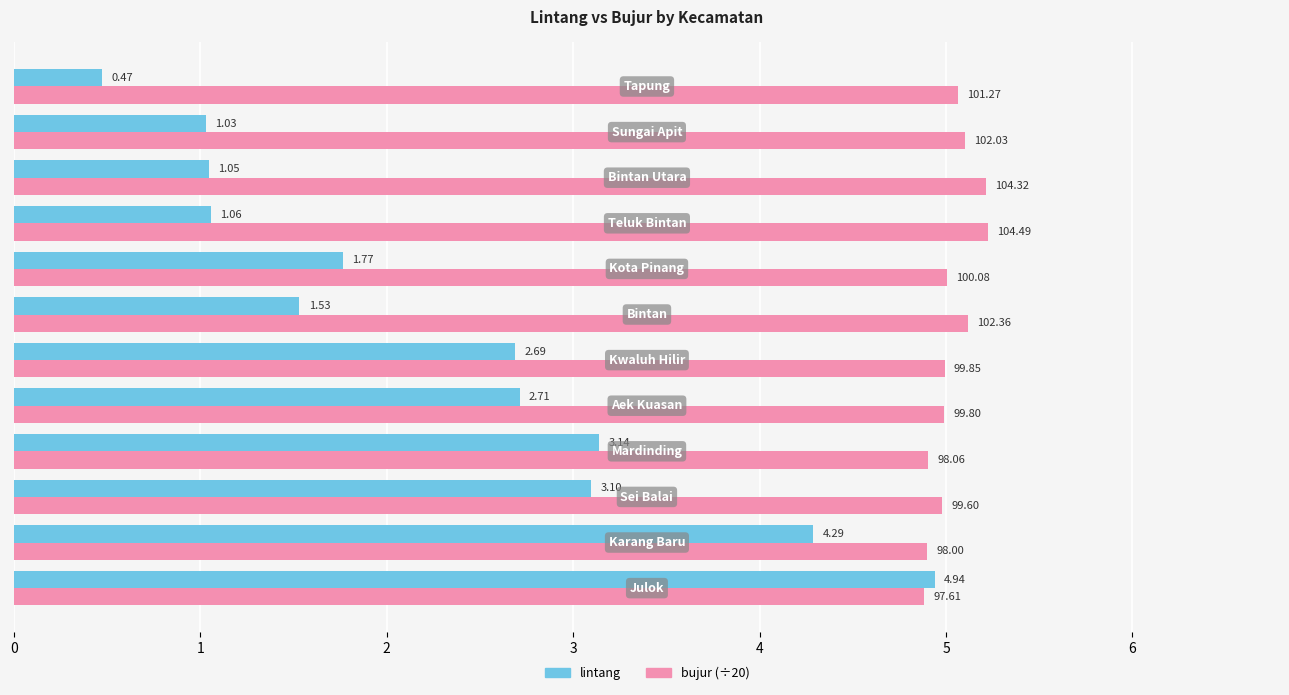

Which series has the widest spread of values?

lintang